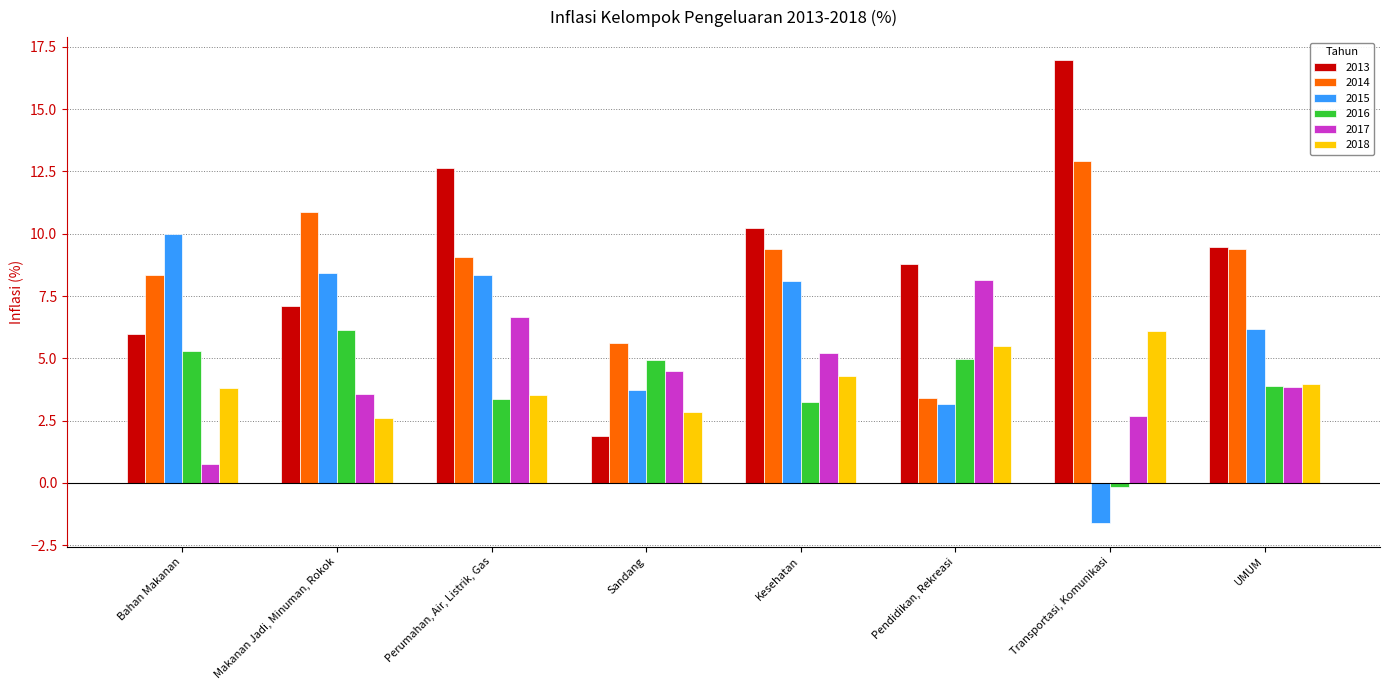

Is it true that 2014 equals 9.4 at UMUM?

True